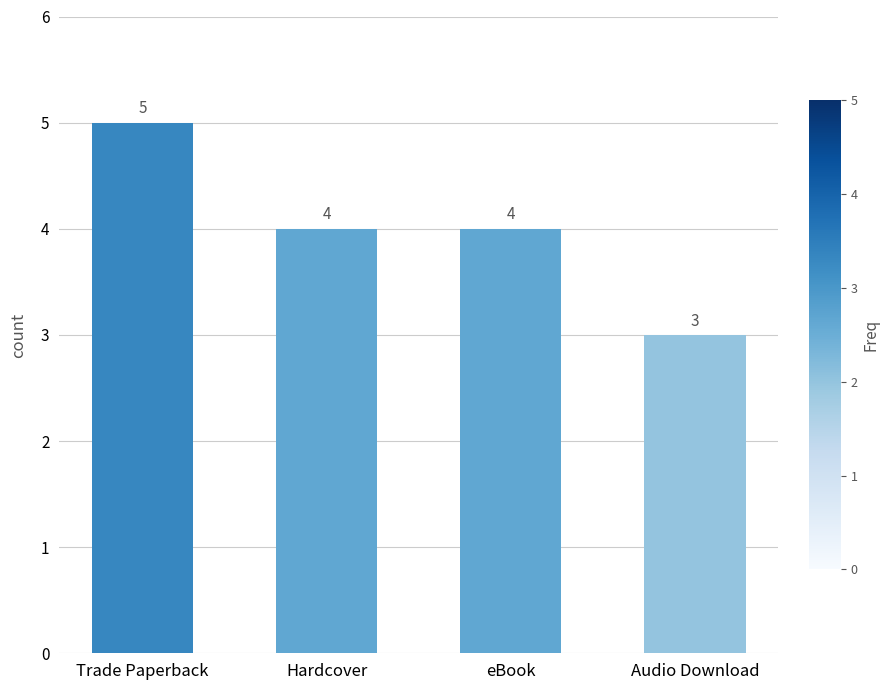

What is the greatest value displayed?

5